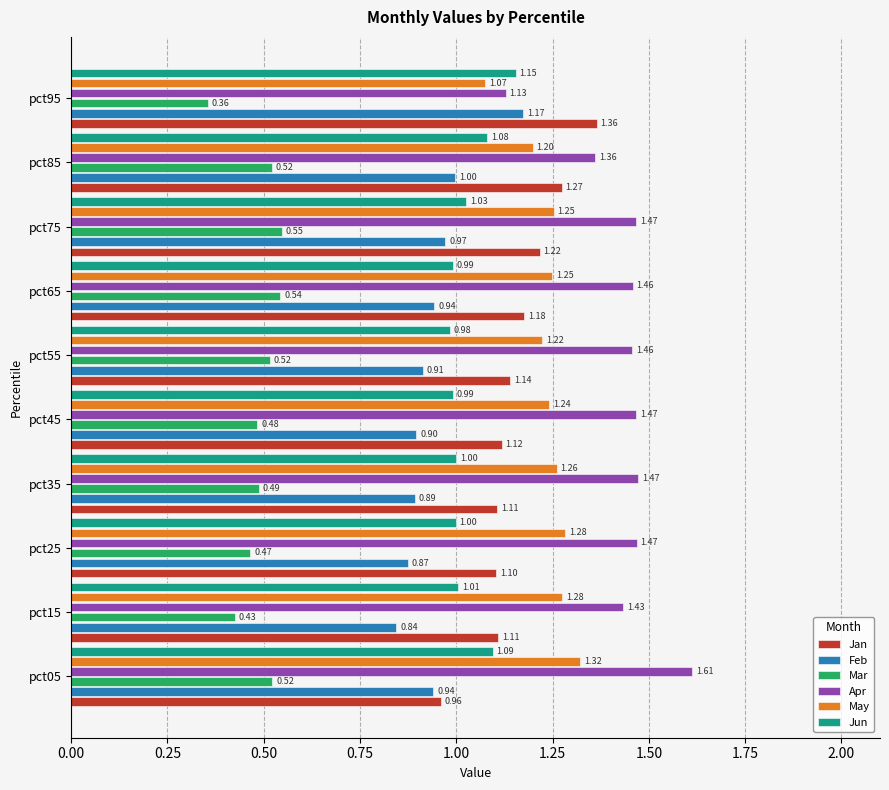

At how many categories does at least one series exceed 1?

10